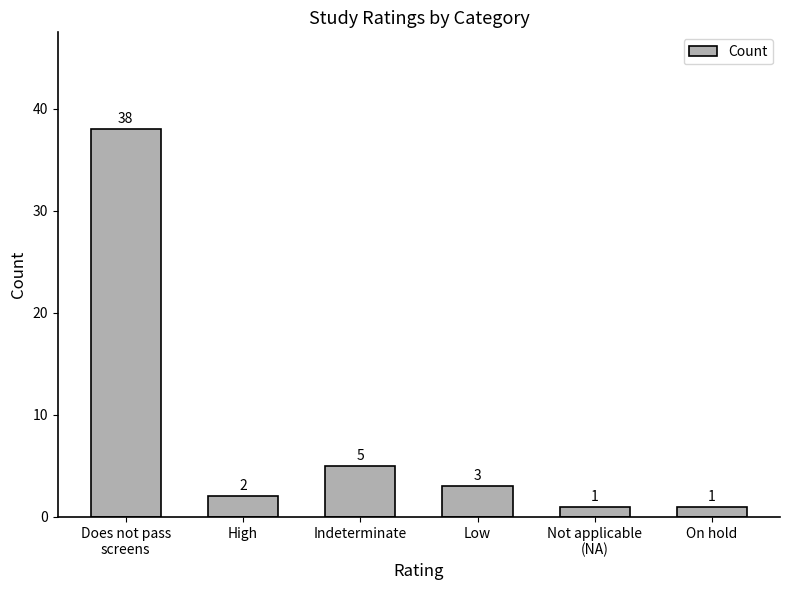

Count the number of categories in the chart.

6